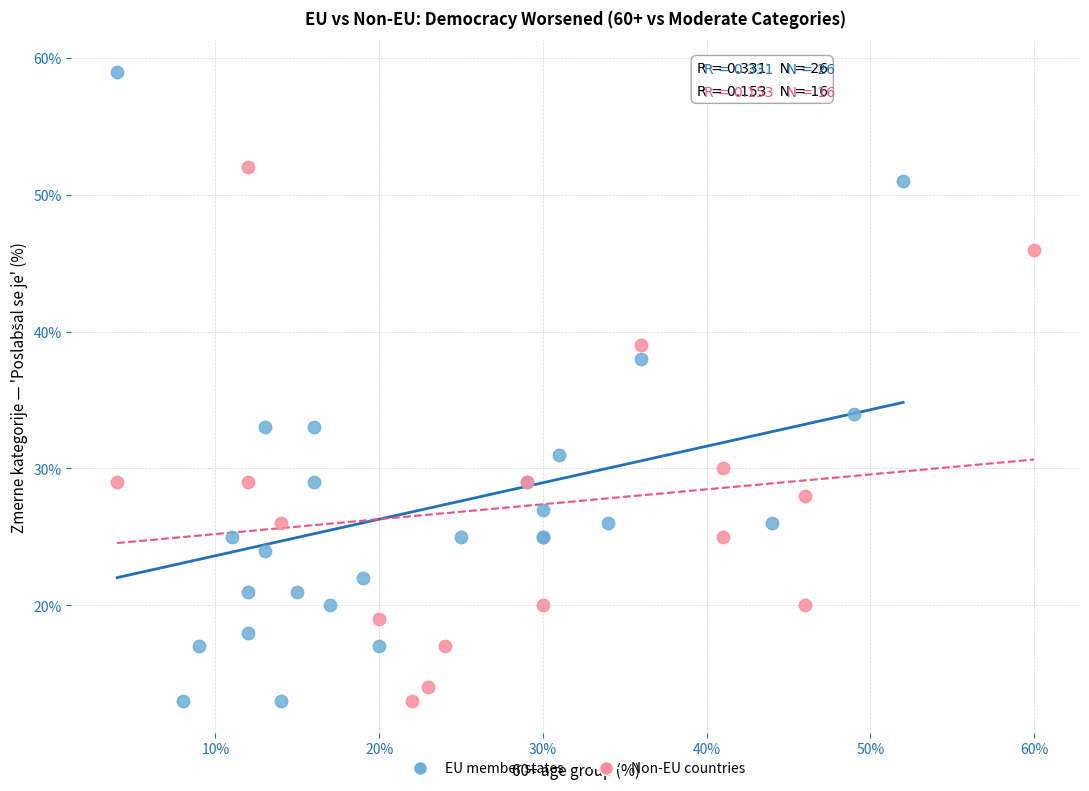

Which series reaches the maximum Y coordinate?

EU member states